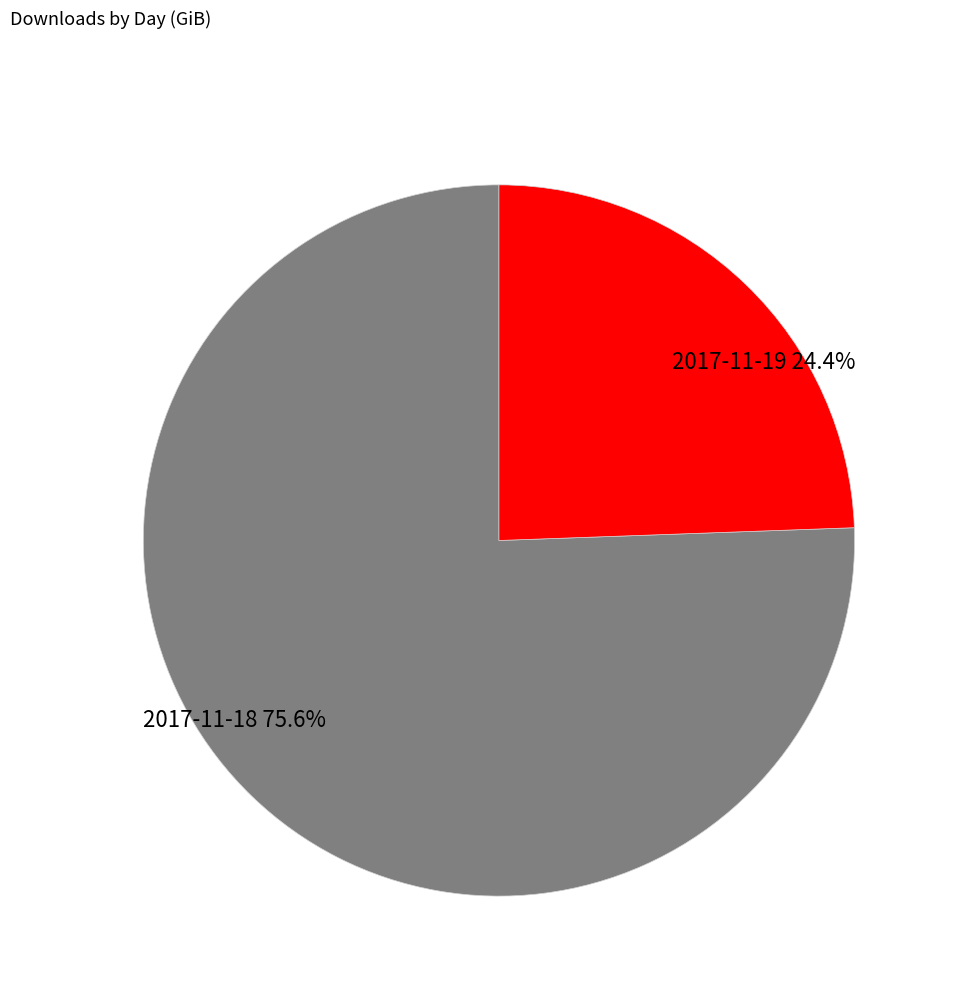

The 2017-11-18 slice represents 85% of the pie. True or false?

False